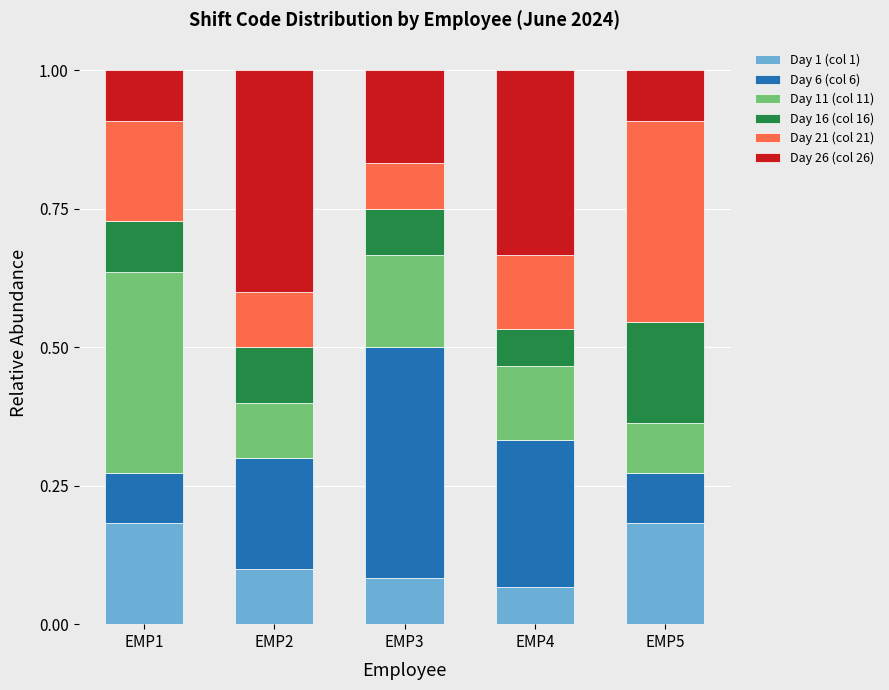

How many distinct data groups are displayed?

6